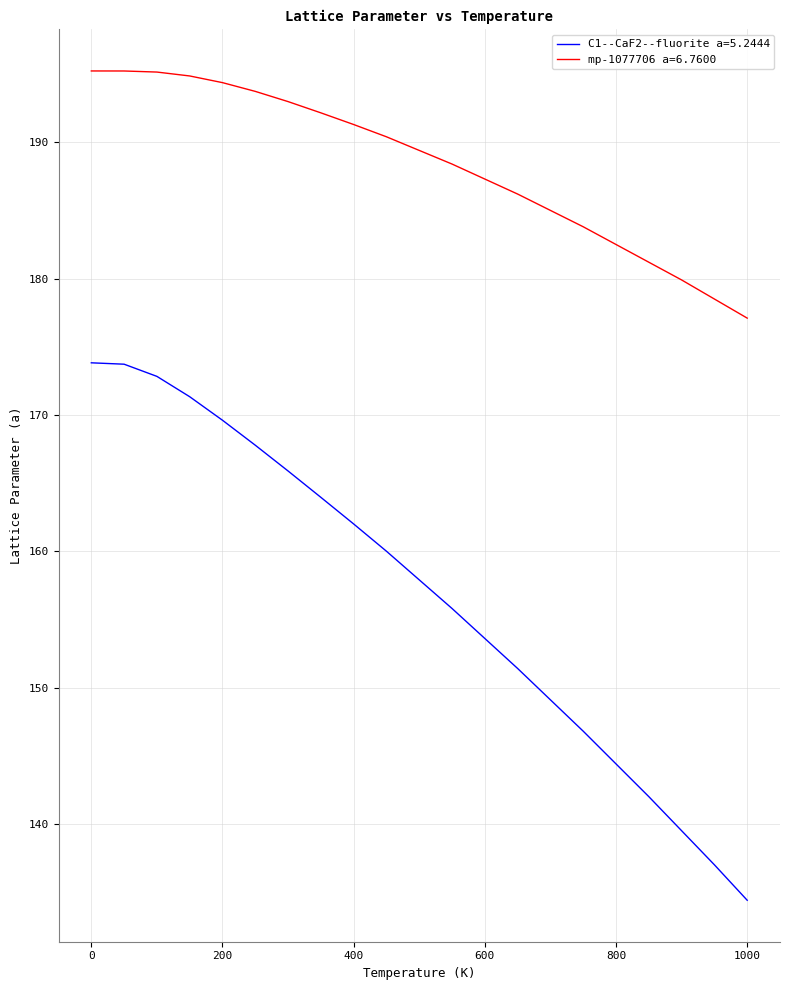

Does the chart display data point markers on the line(s)?

No